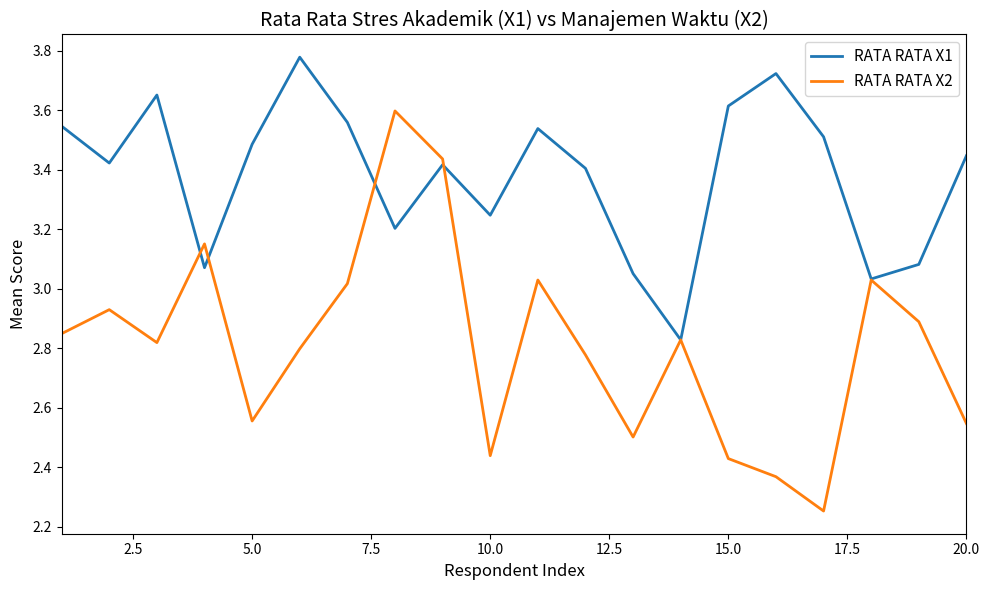

List the series in order of their overall mean, highest first.

RATA RATA X1, RATA RATA X2